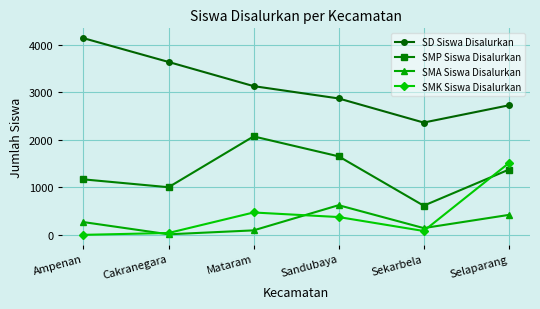

True or false: SMK Siswa Disalurkan has a value of 0 at Ampenan.

True